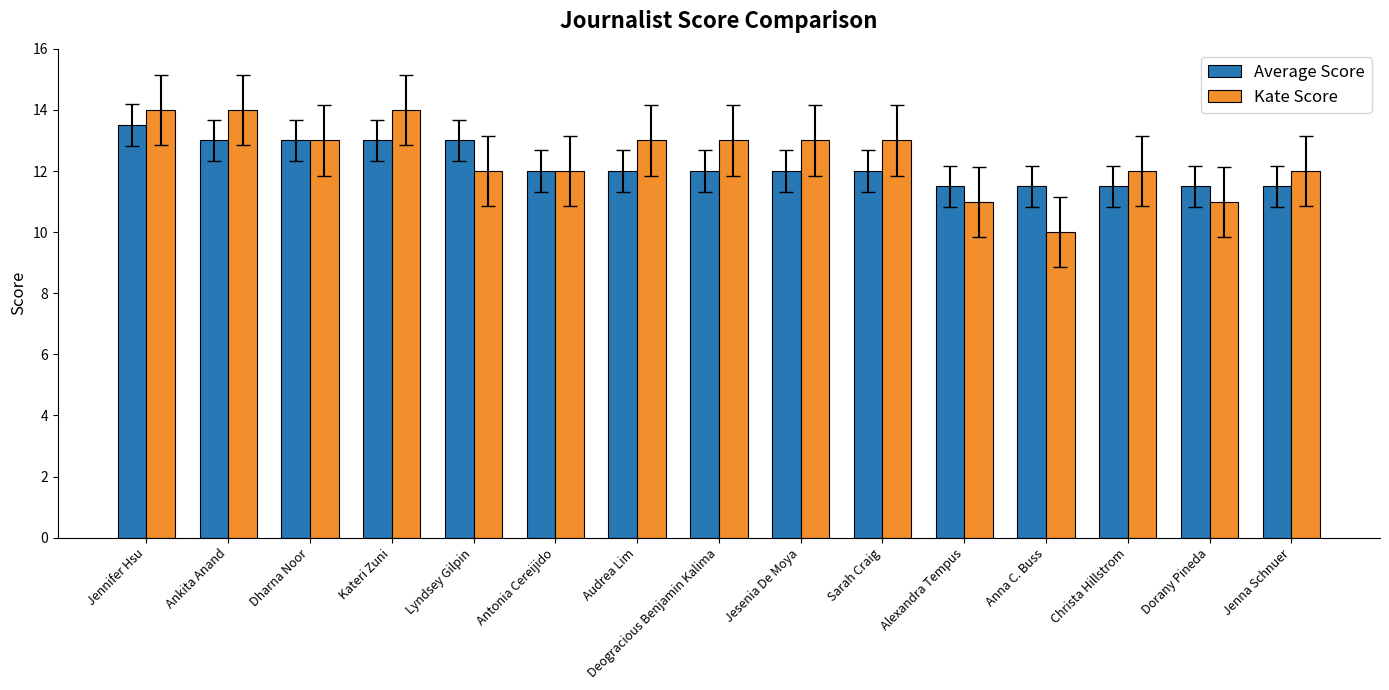

What is the label of the 9th bar from the right?

Audrea Lim